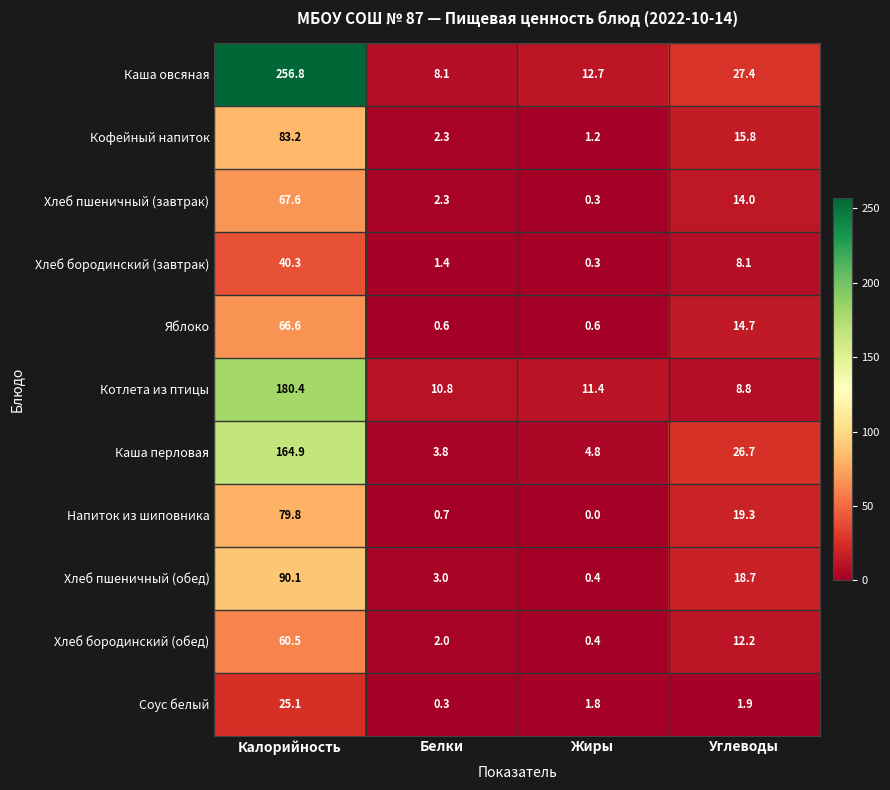

How many series are shown in this chart?

11